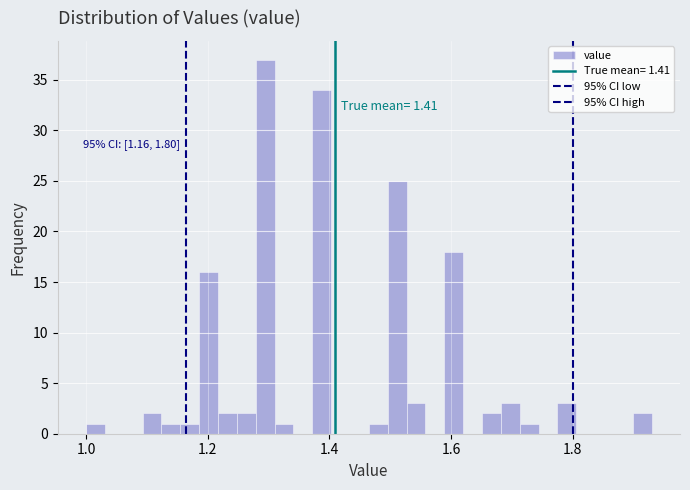

Around what value on the x-axis is the tallest bar? Give the approximate position of its centre, as read against the axis.

1.30